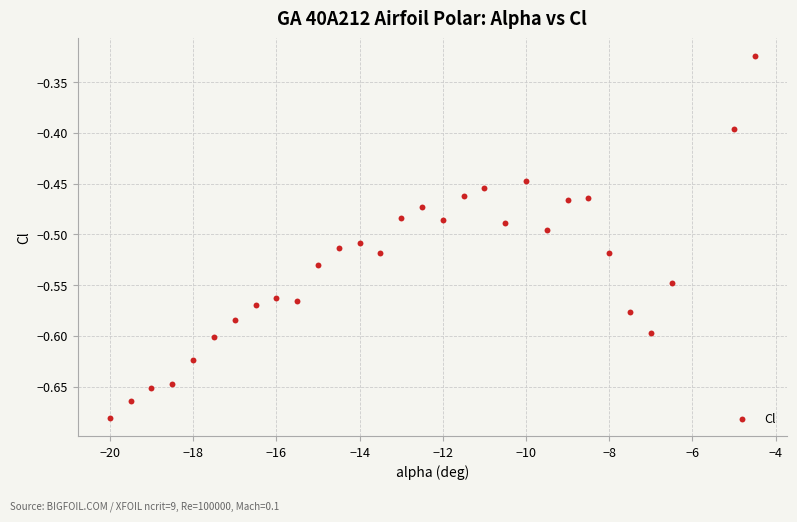

What is the range of Y values (max minus min)?

0.4